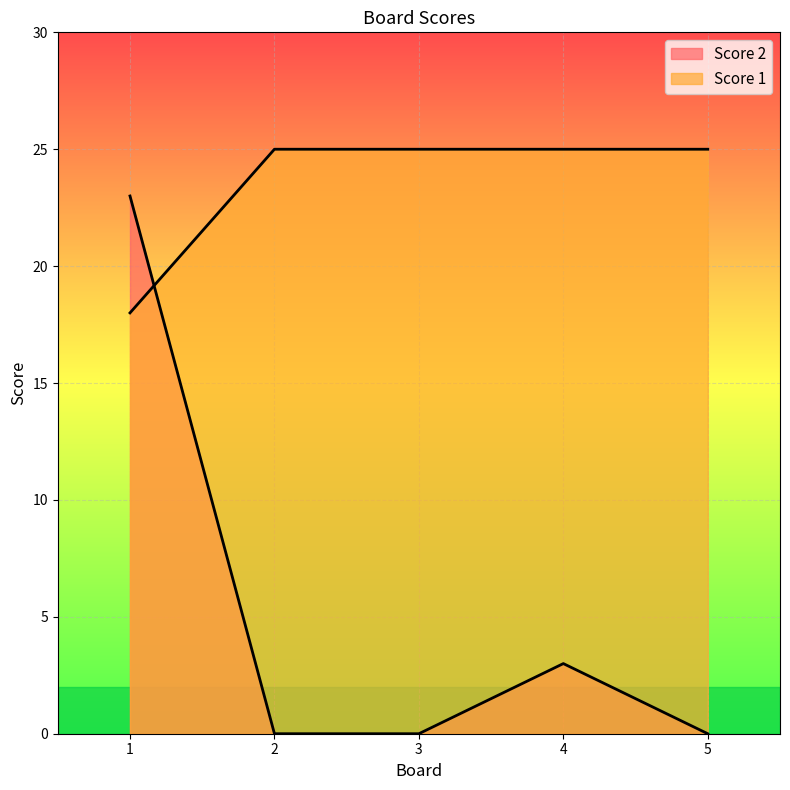

Which series has the largest total across all categories?

Score 1